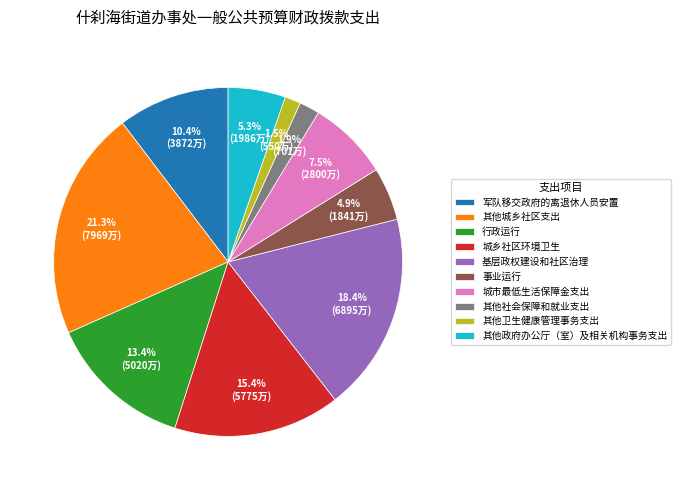

To the nearest percent, what is the difference between the 军队移交政府的离退休人员安置 and 行政运行 slice percentages?

3%